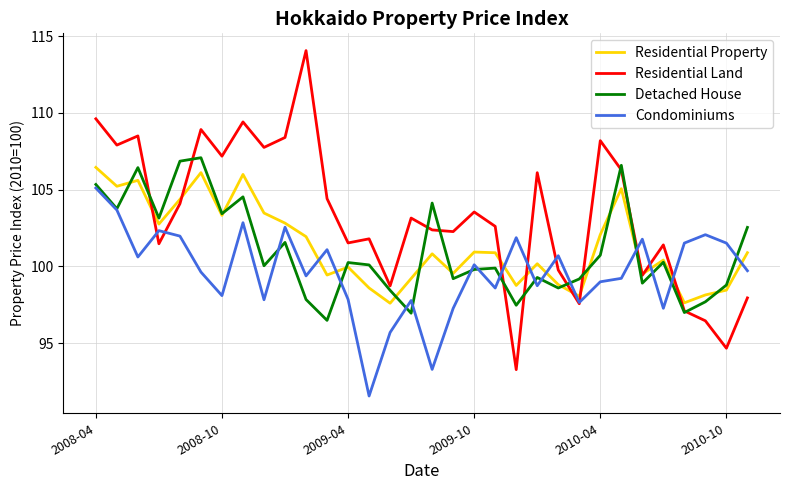

Which series has the widest spread of values?

Residential Land